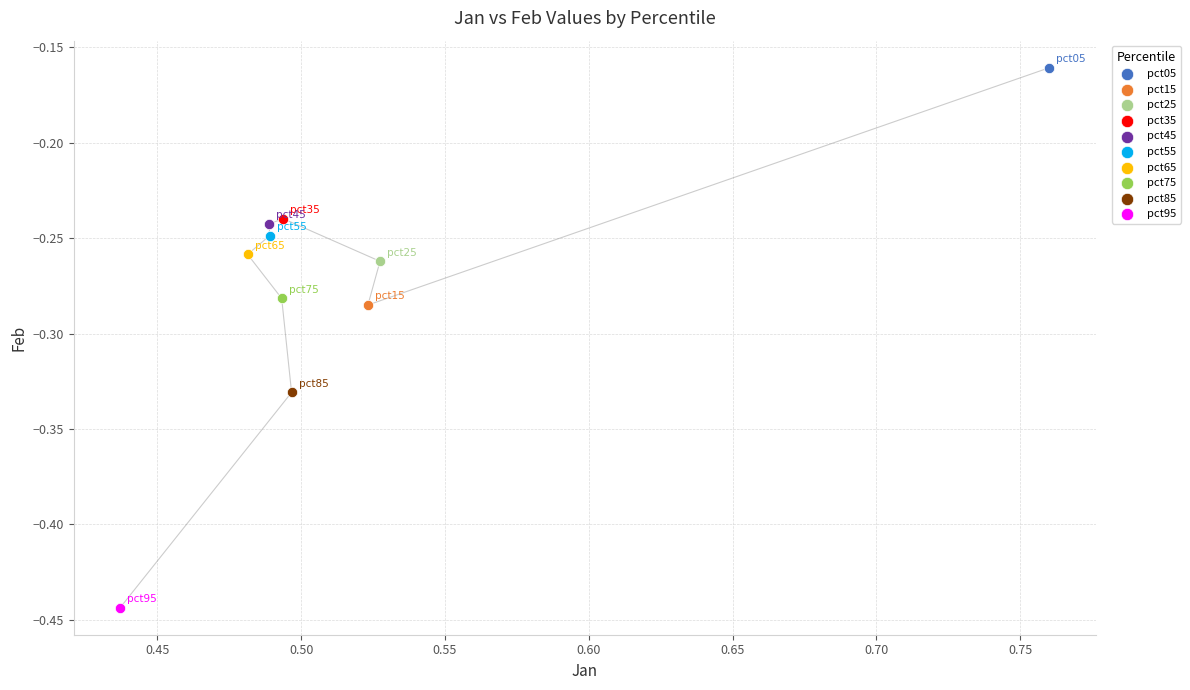

What are all the series names shown in the legend?

pct05, pct15, pct25, pct35, pct45, pct55, pct65, pct75, pct85, pct95